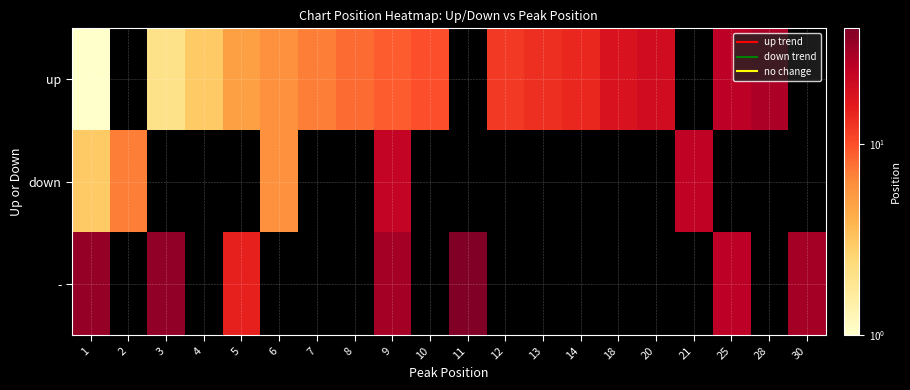

Read the down value at 1.

3.0